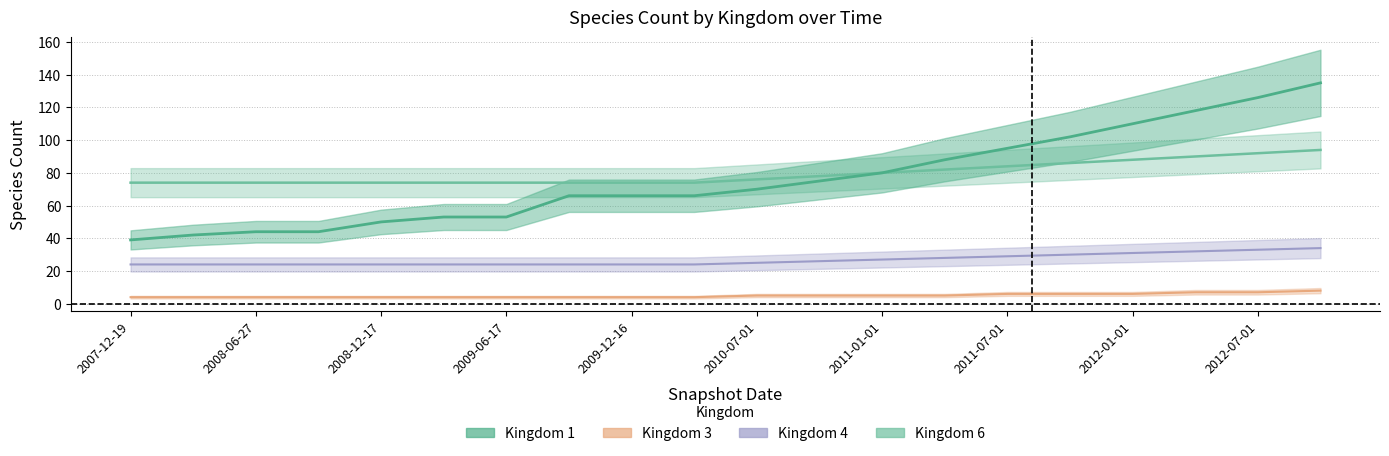

At how many categories does at least one series exceed 65?

20